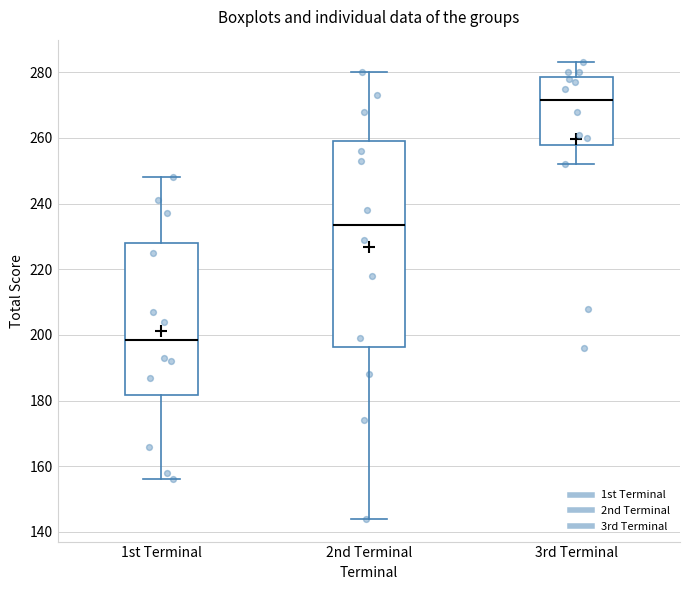

Where does the lower whisker of the box for 2nd Terminal end on the y-axis? The values are not printed on the chart, so give them approximately, as read against the axis.

144